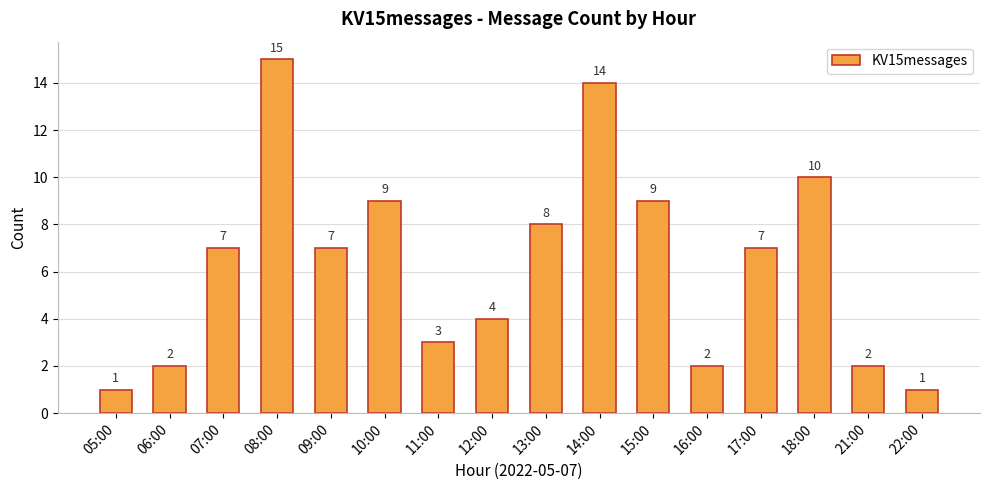

Count the number of data series in this chart.

1